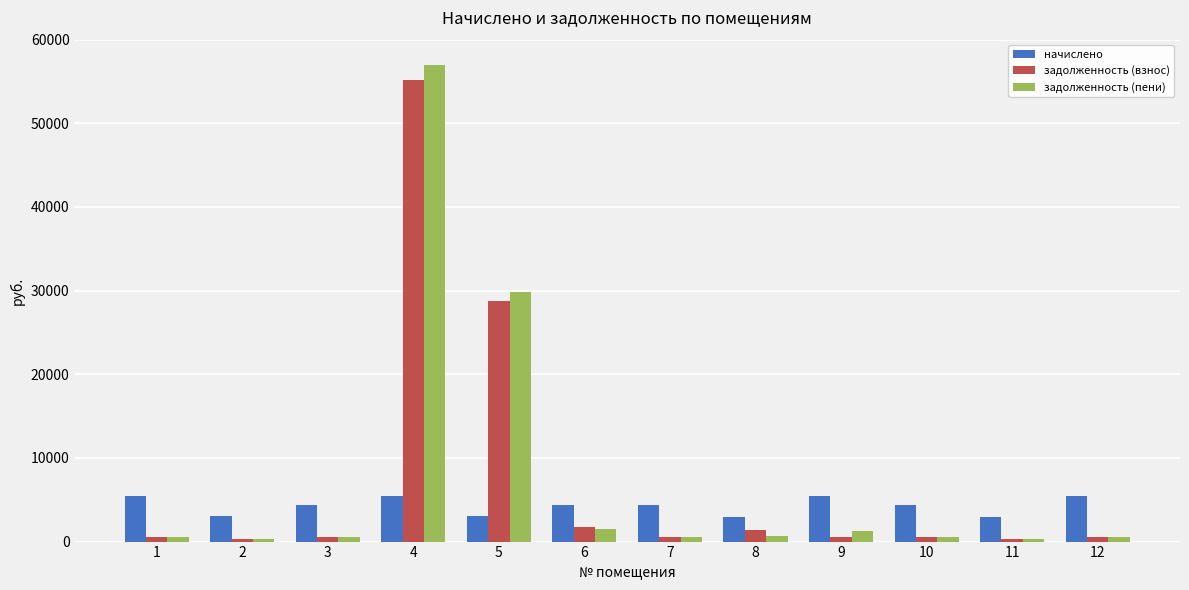

Are the bars horizontal?

No